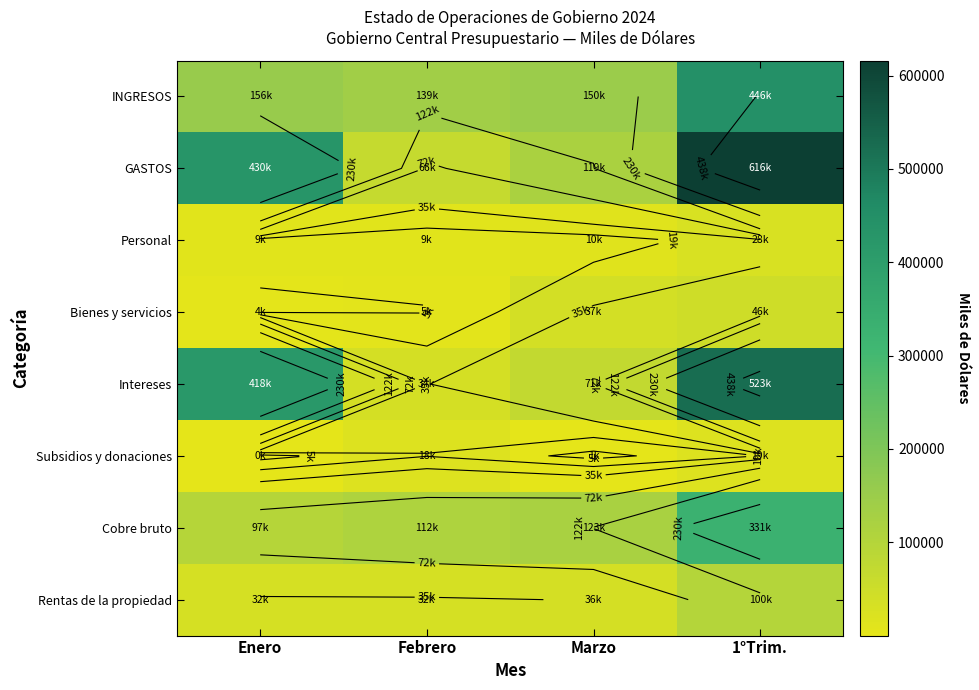

At which category does the chart reach its peak across all series?

1°Trim.